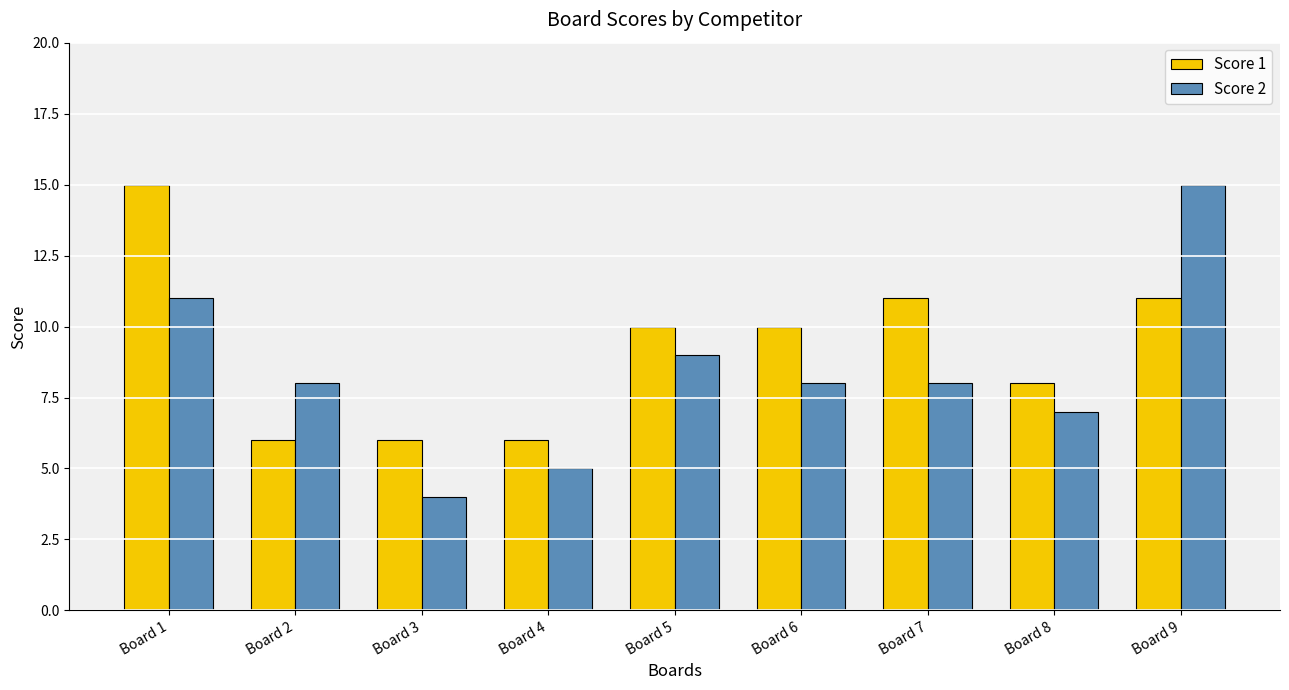

What are all the series names shown in the legend?

Score 1, Score 2